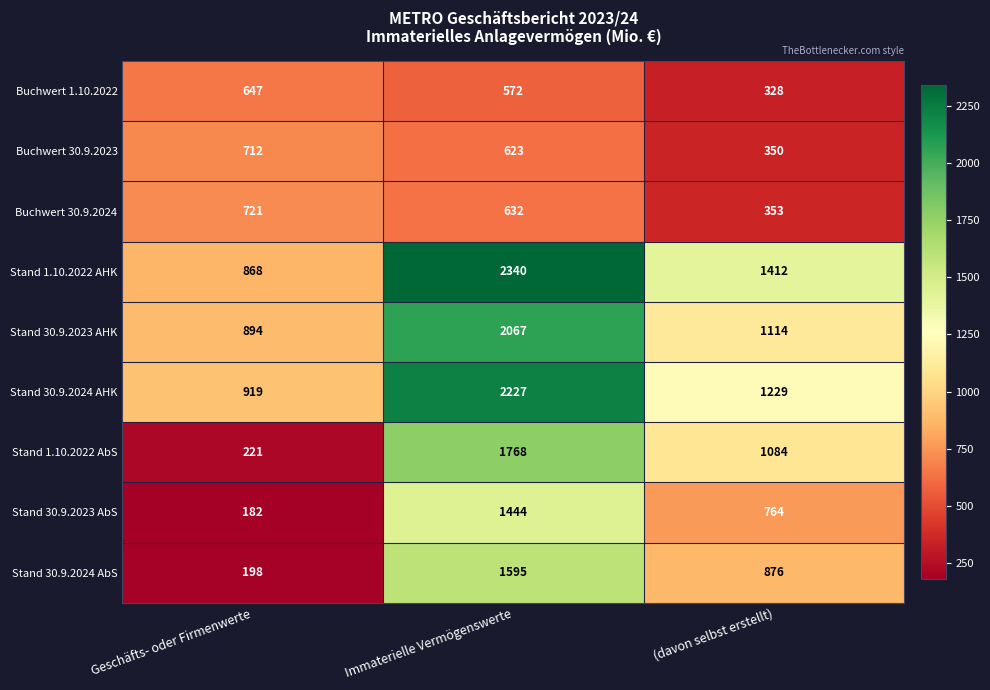

Reading left to right, list all the values displayed in this chart.

Buchwert 1.10.2022: 647	572	328
Buchwert 30.9.2023: 712	623	350
Buchwert 30.9.2024: 721	632	353
Stand 1.10.2022 AHK: 868	2340	1412
Stand 30.9.2023 AHK: 894	2067	1114
Stand 30.9.2024 AHK: 919	2227	1229
Stand 1.10.2022 AbS: 221	1768	1084
Stand 30.9.2023 AbS: 182	1444	764
Stand 30.9.2024 AbS: 198	1595	876